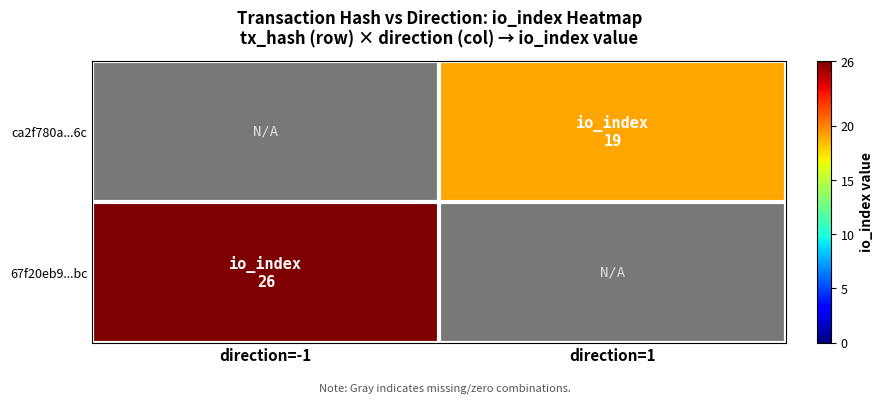

List the labels in order of 67f20eb9...bc value, largest first.

direction=-1, direction=1